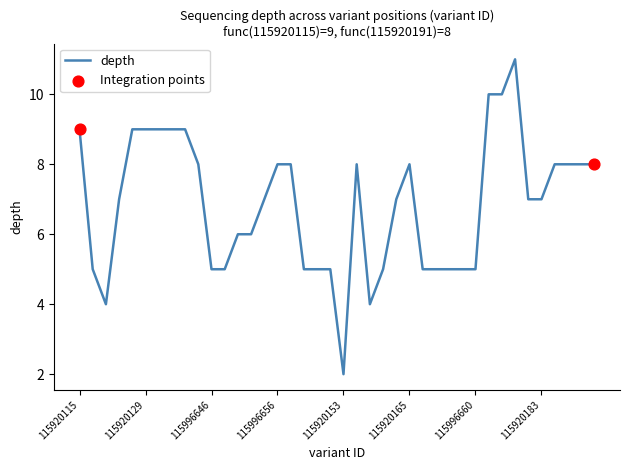

What is the difference between the maximum and minimum values?

9